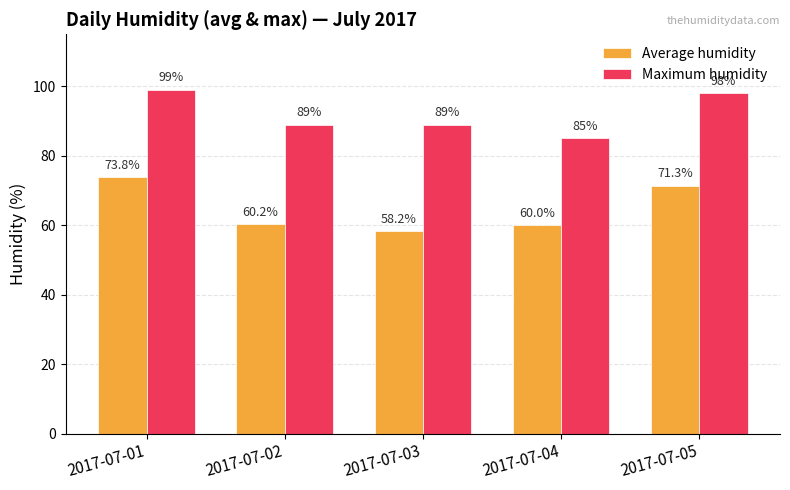

The Average humidity series shows 60.2 at 2017-07-02. True or false?

True